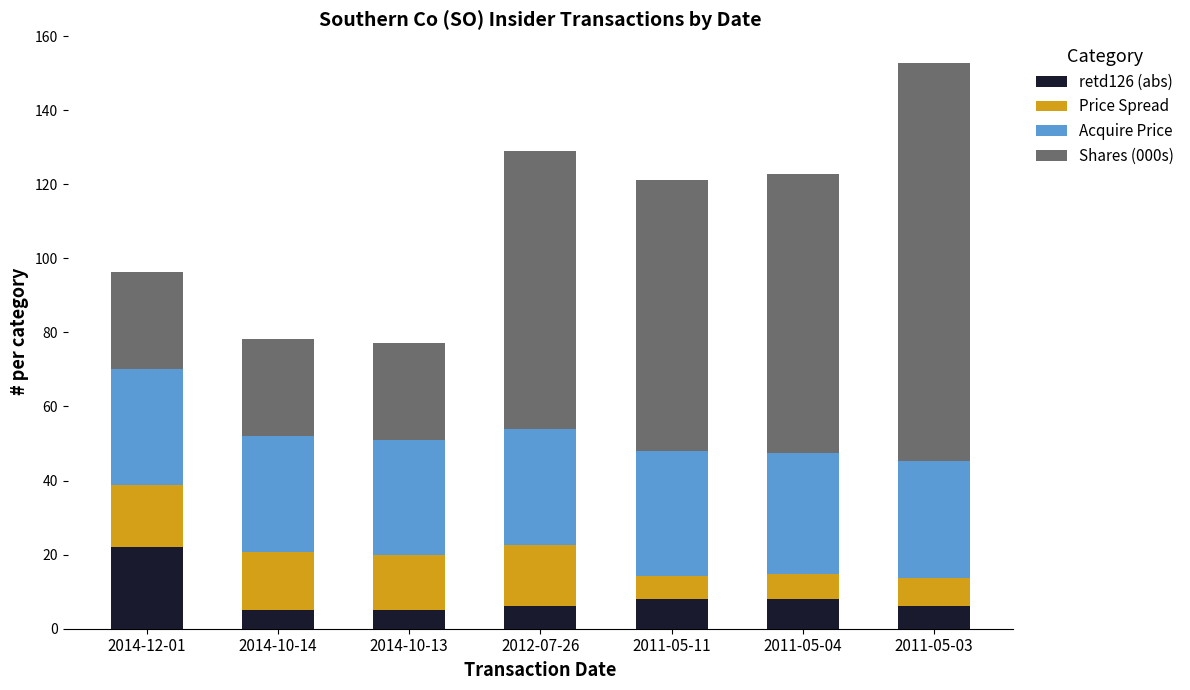

The value of retd126 (abs) at 2014-12-01 is 22.0. True or false?

True